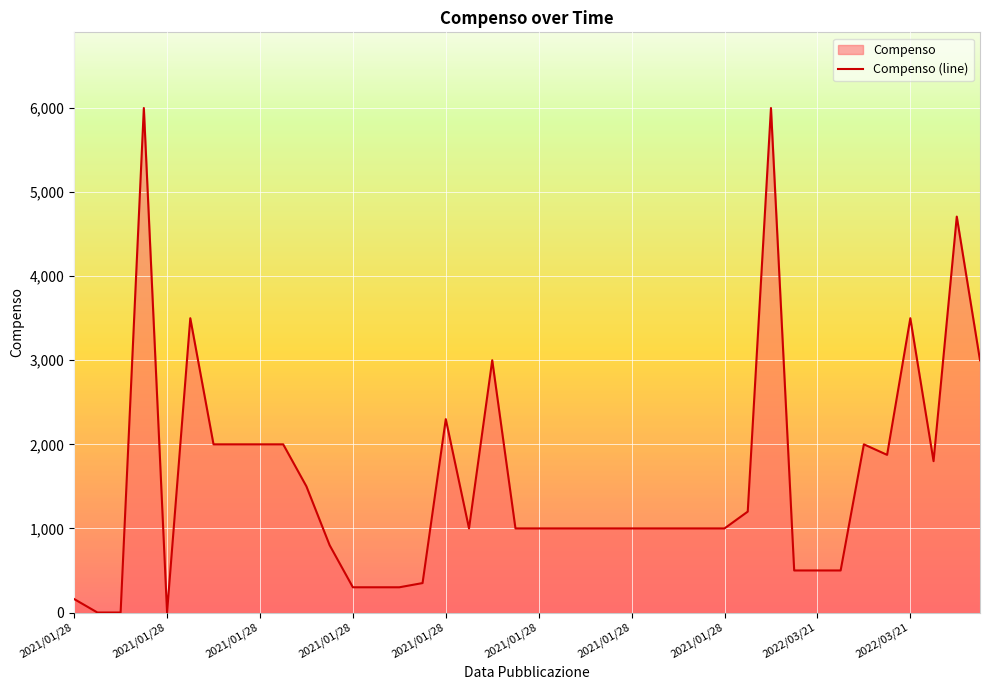

Where is the data nearest to the value 3000?

18